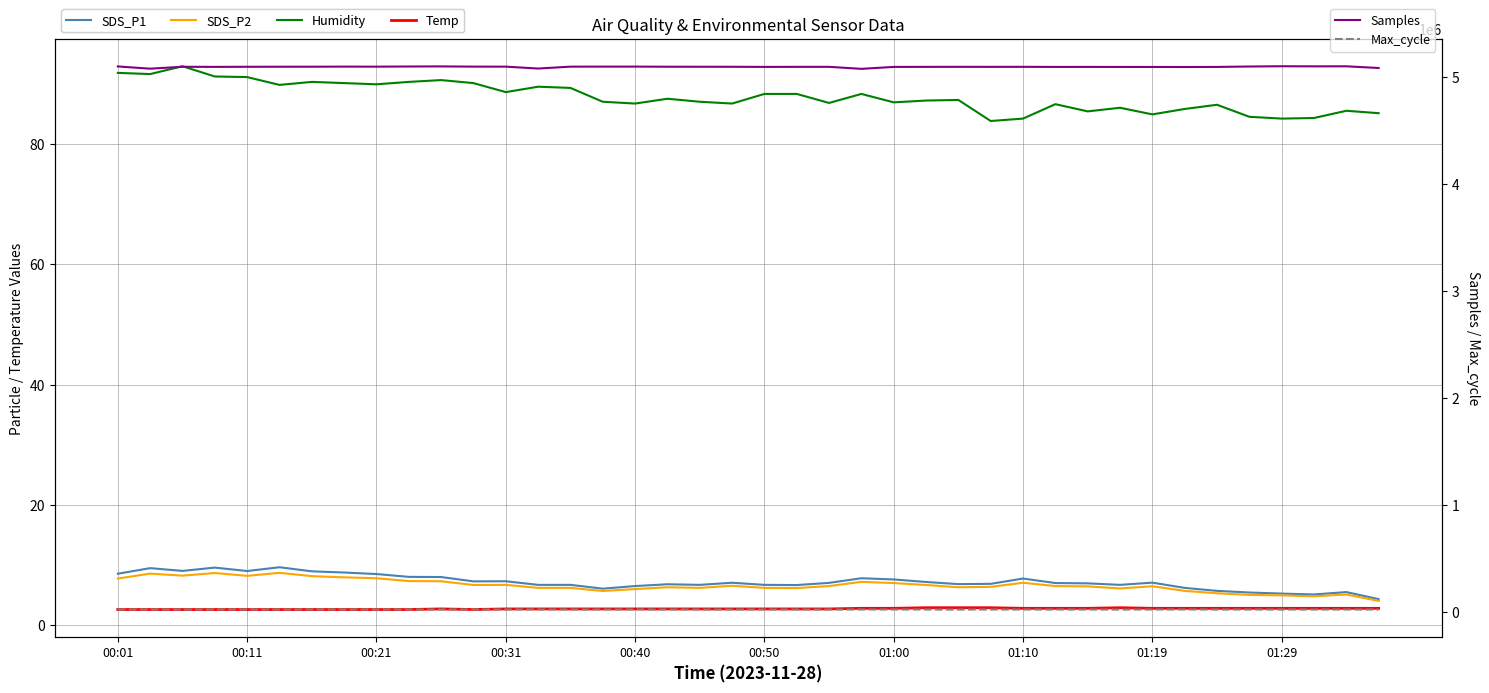

Read the Humidity value at 38.

85.5